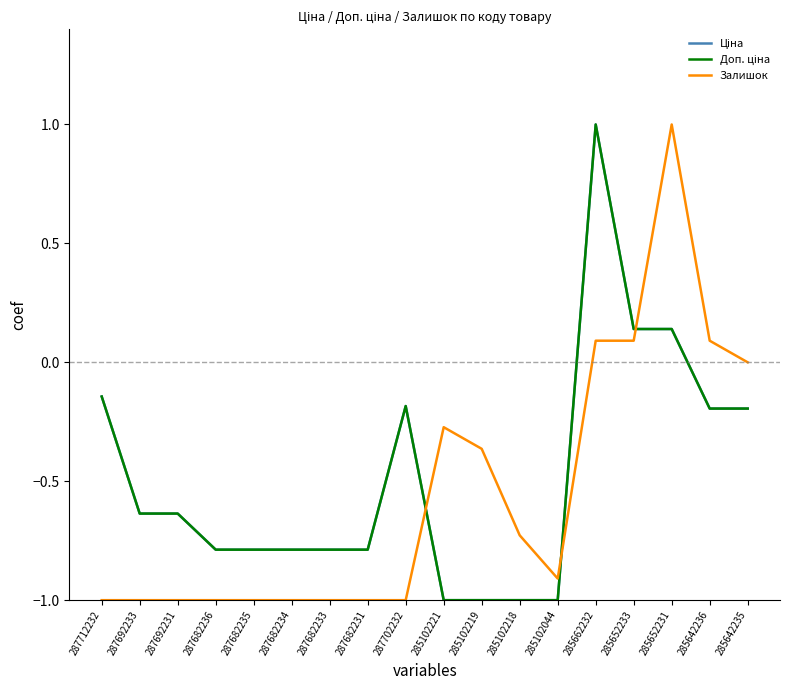

Is this an area chart (filled region under the line)?

No